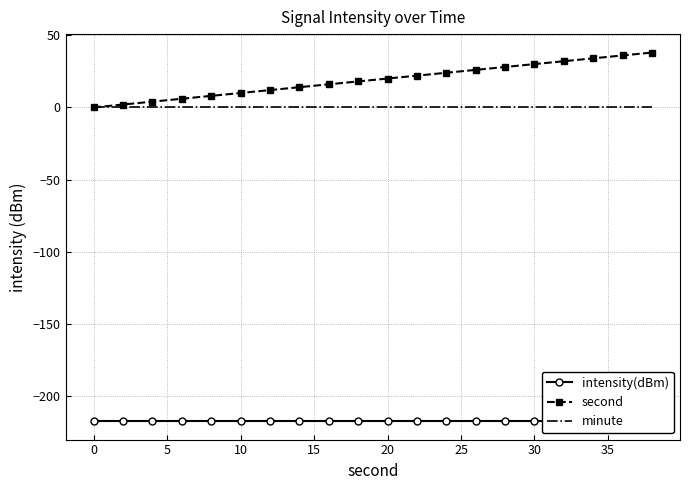

What is the maximum value shown in the chart?

38.0